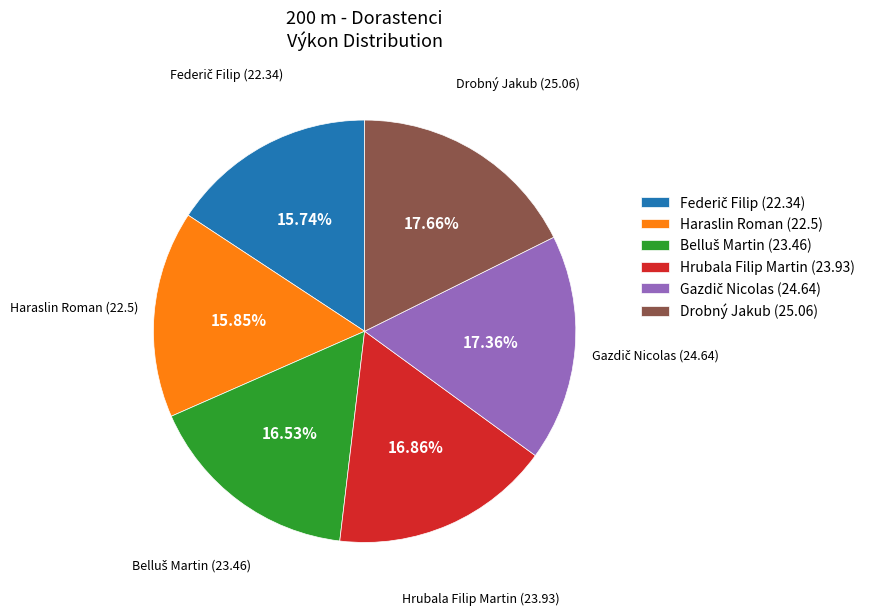

Does any single category account for the majority?

No